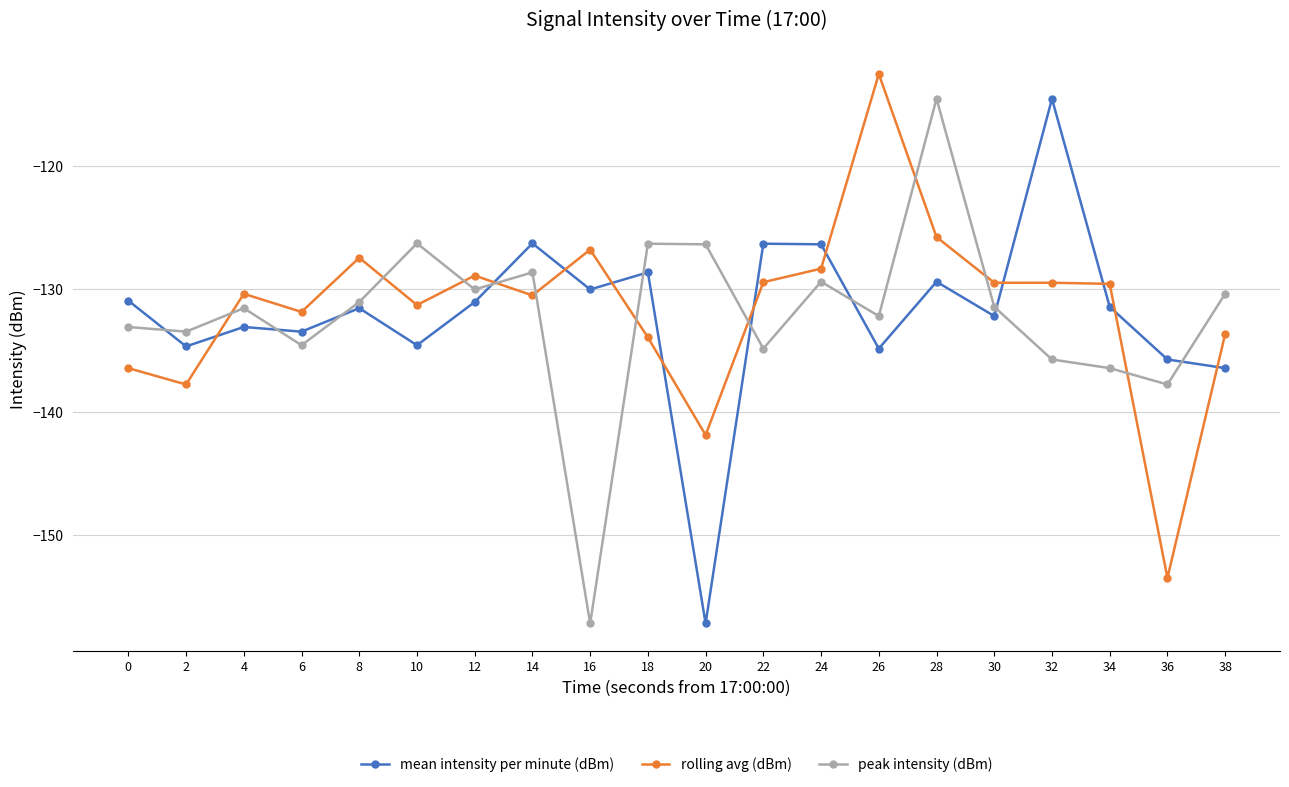

What is the sum of the peak intensity (dBm) values at 8 and 14?

-259.7